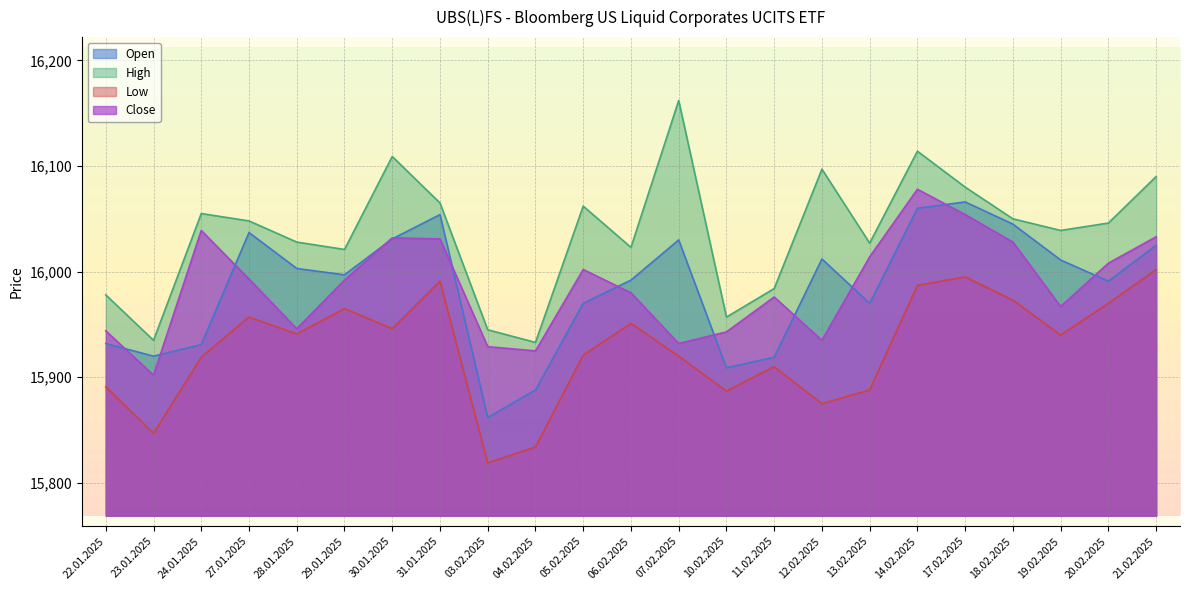

How many lines are shown in the chart?

4